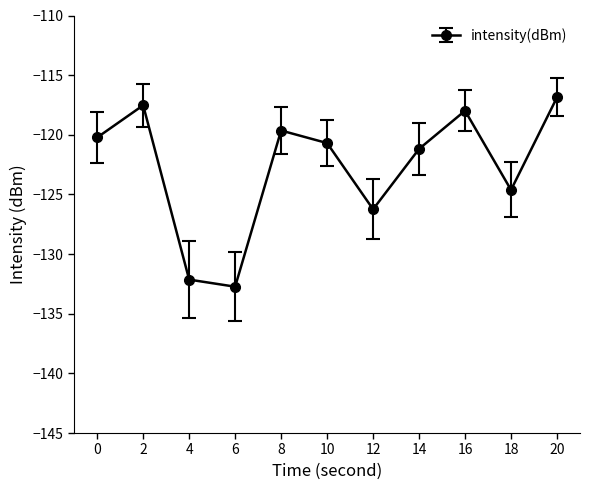

Where is the first local minimum?

6